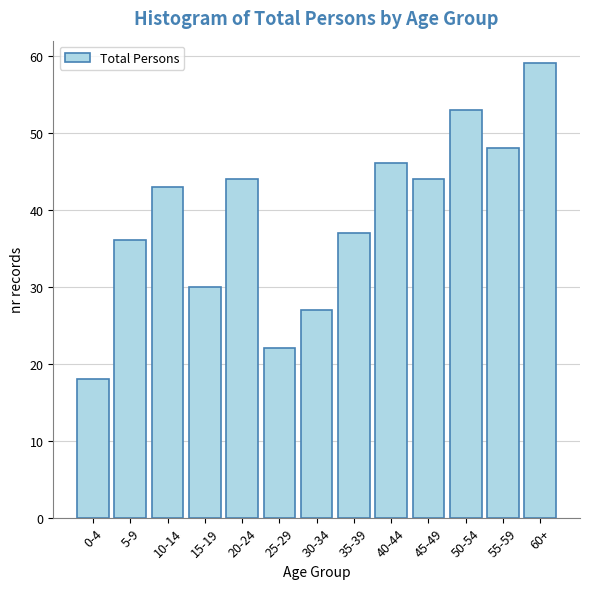

Reading left to right, what are all the values shown in this chart?

18	36	43	30	44	22	27	37	46	44	53	48	59